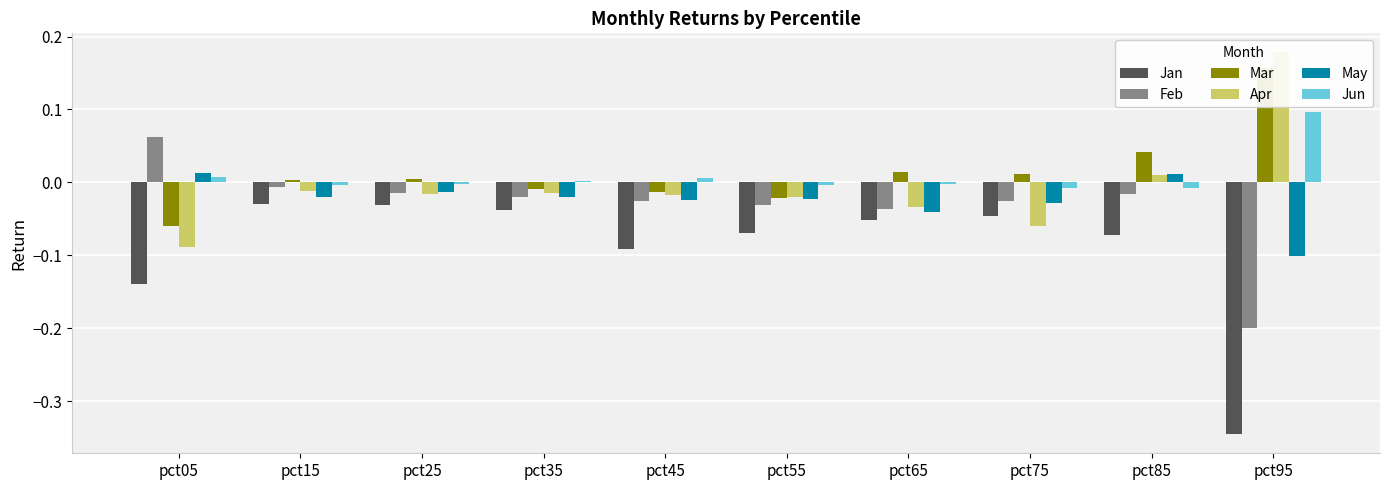

What is the difference between the maximum and second lowest values in the May series?

0.1